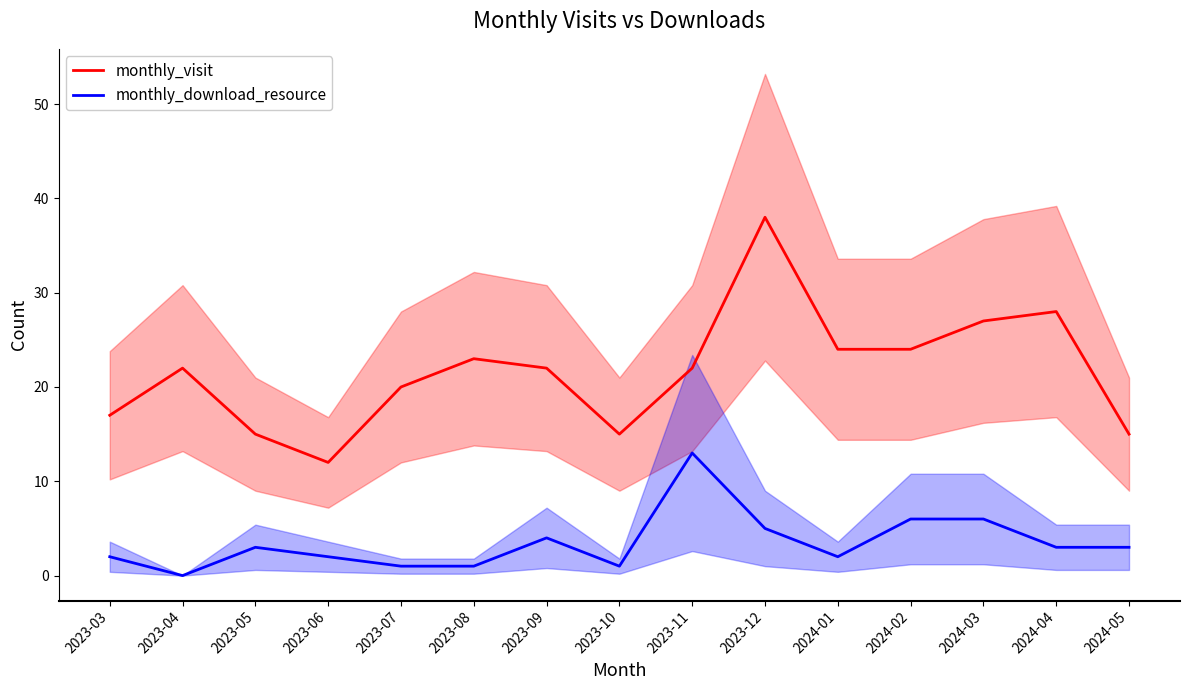

Rank the series at 2023-06 from highest to lowest value.

monthly_visit, monthly_download_resource